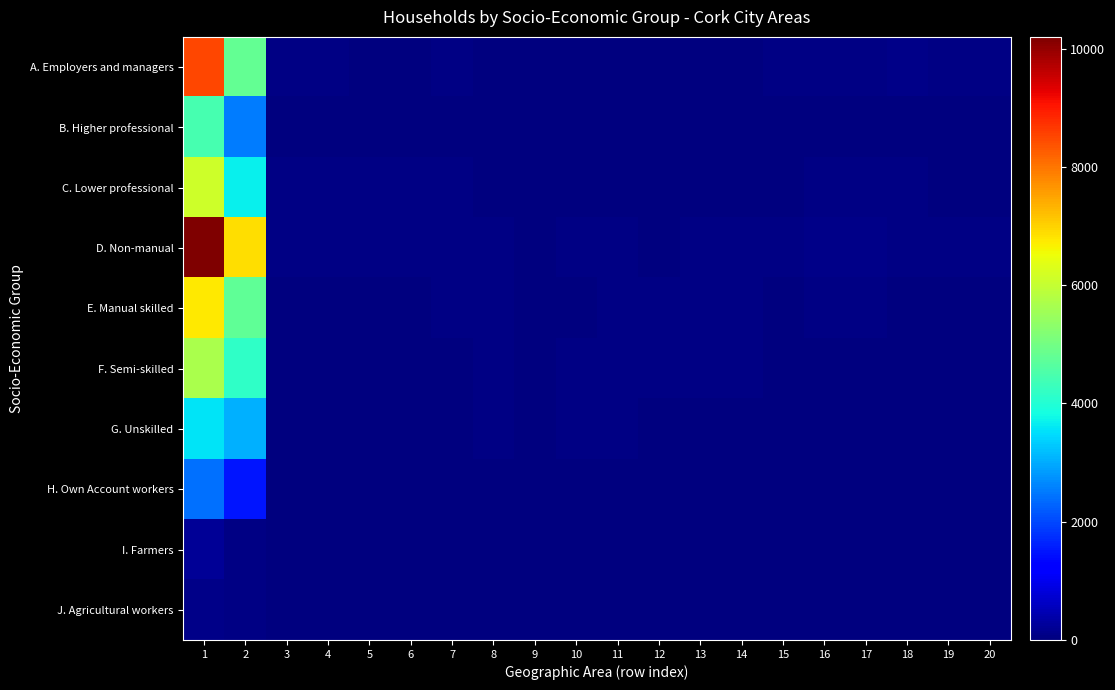

Between 4 and 5, which is larger?

4